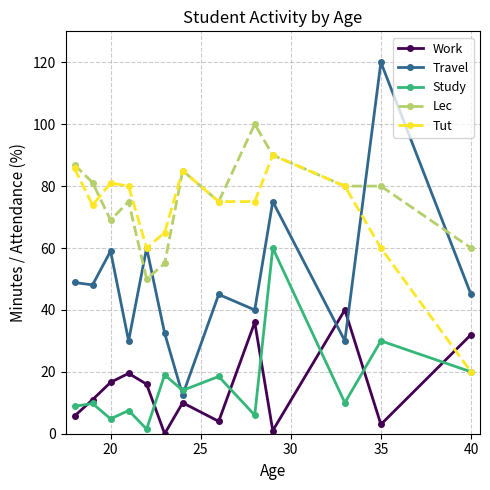

Which series ends up on top after the final intersection of Tut and Work?

Work